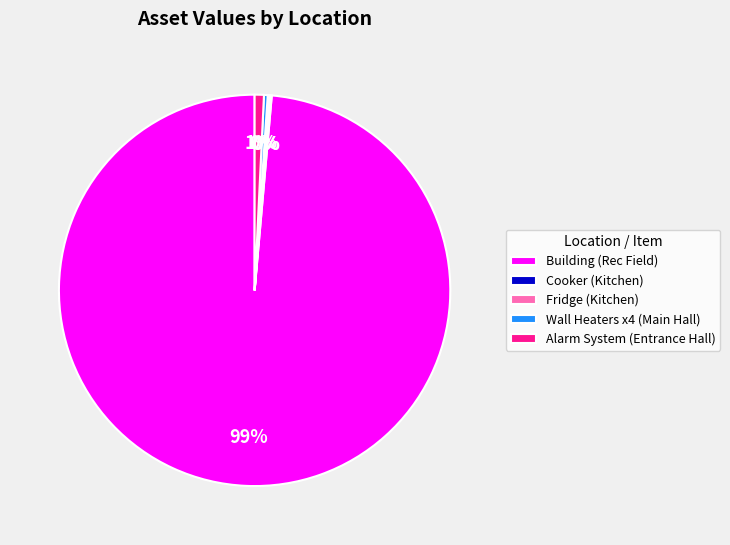

The Alarm System (Entrance Hall) slice represents 1% of the pie. True or false?

True